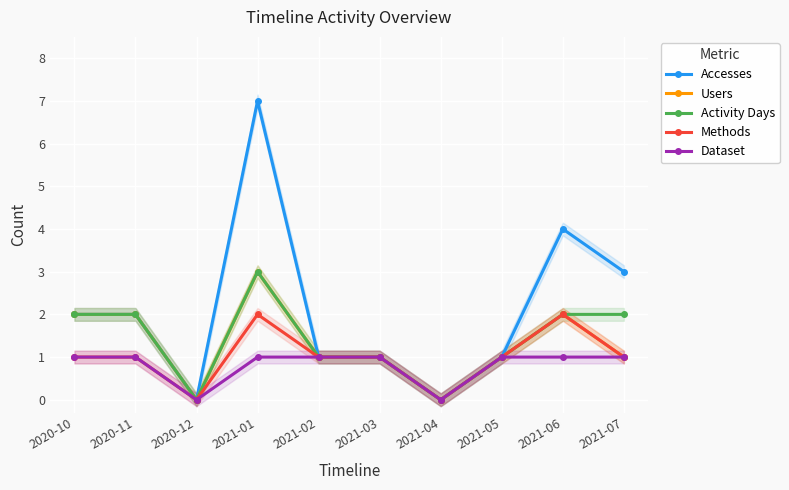

Rank the categories by Activity Days value from highest to lowest.

2021-01, 2020-10, 2020-11, 2021-06, 2021-07, 2021-02, 2021-03, 2021-05, 2020-12, 2021-04